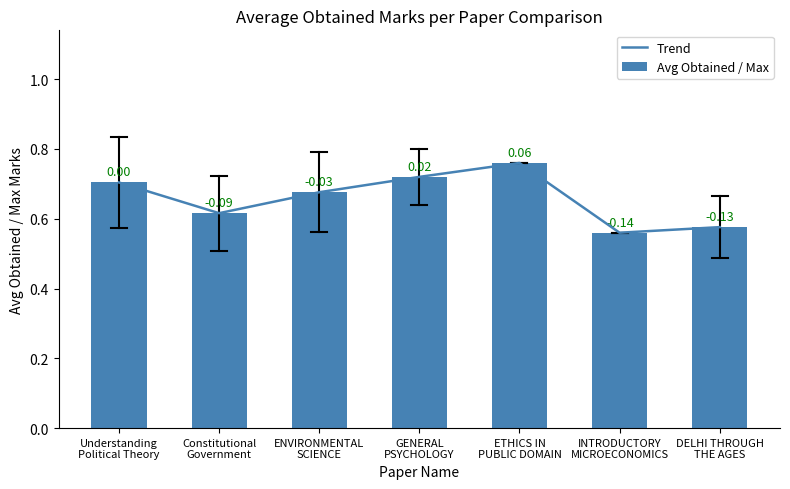

Between ENVIRONMENTAL
SCIENCE and GENERAL
PSYCHOLOGY, which is larger?

GENERAL
PSYCHOLOGY